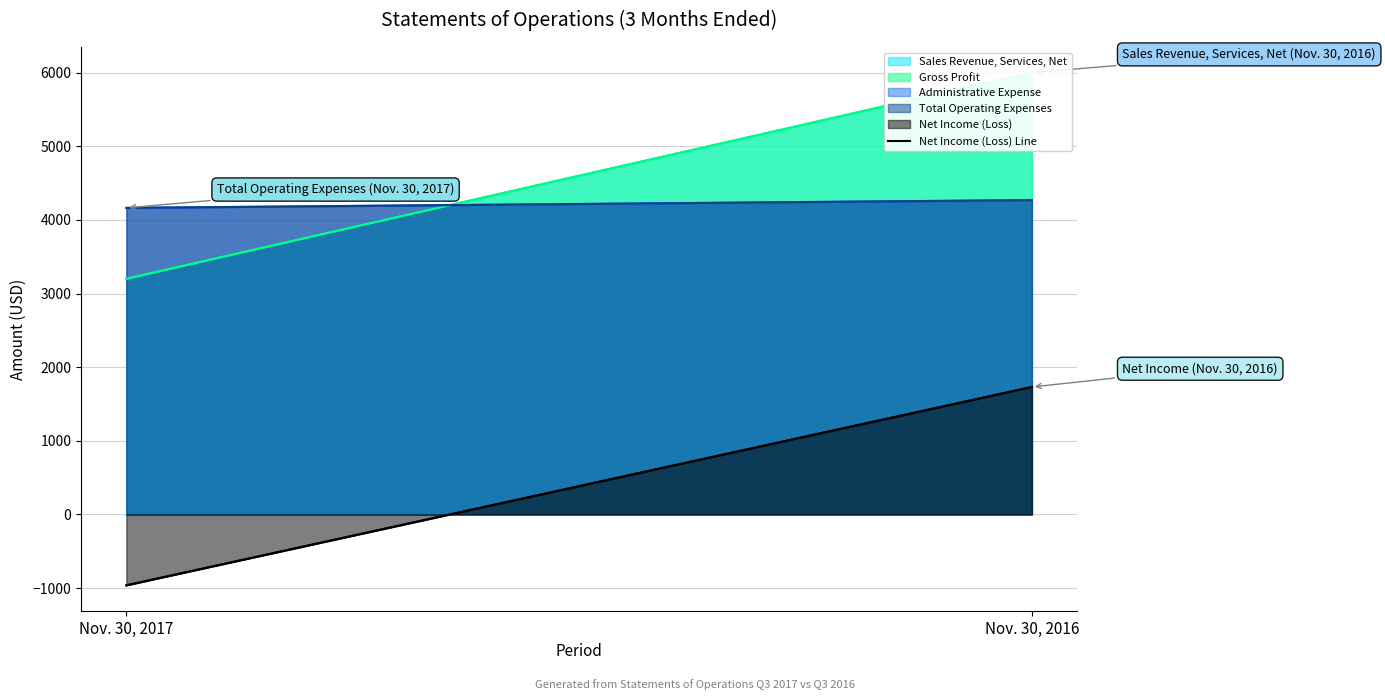

List the labels in order of value, largest first.

Nov. 30, 2016, Nov. 30, 2017